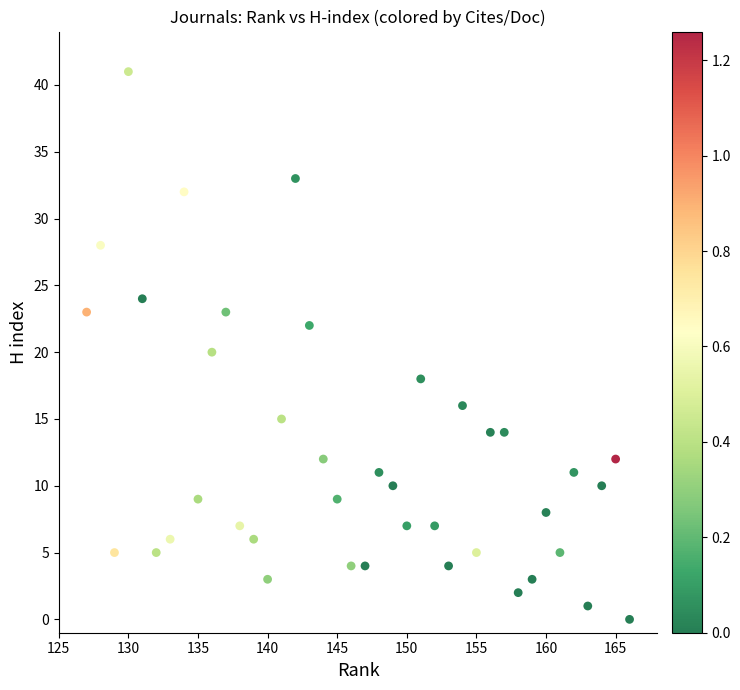

What is the range of Y values (max minus min)?

41